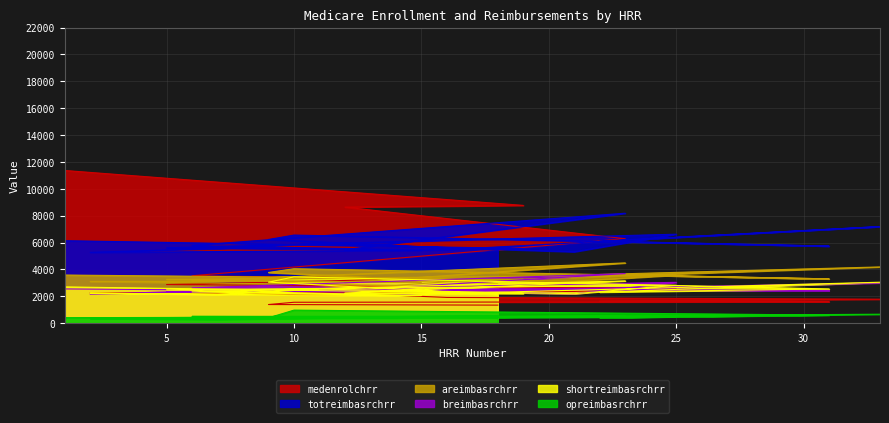

What is the value of the medenrolchrr point at the 1st from the left?

11367.7